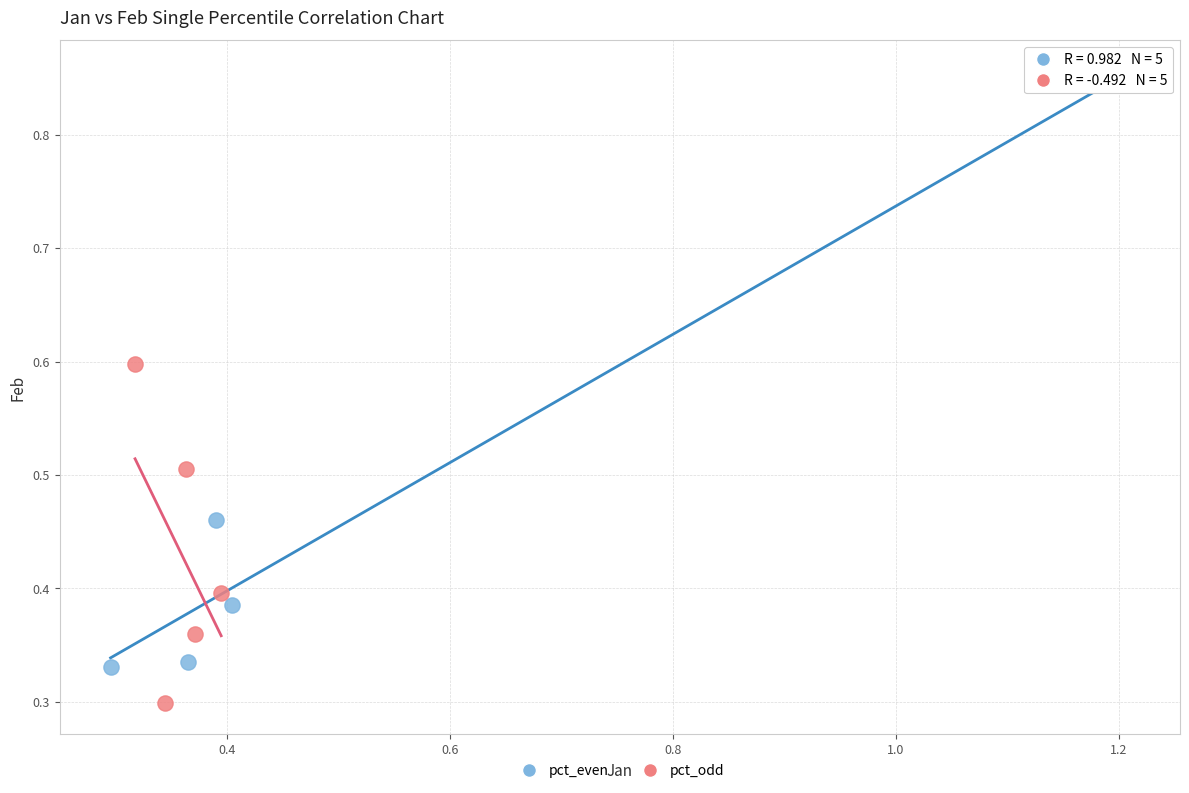

Which series reaches the maximum Y coordinate?

pct_even